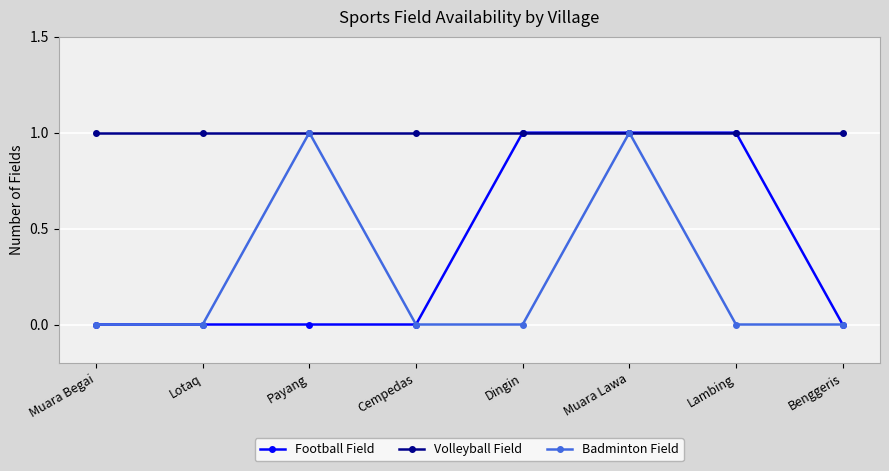

How many interior local peaks does the Badminton Field series have?

2